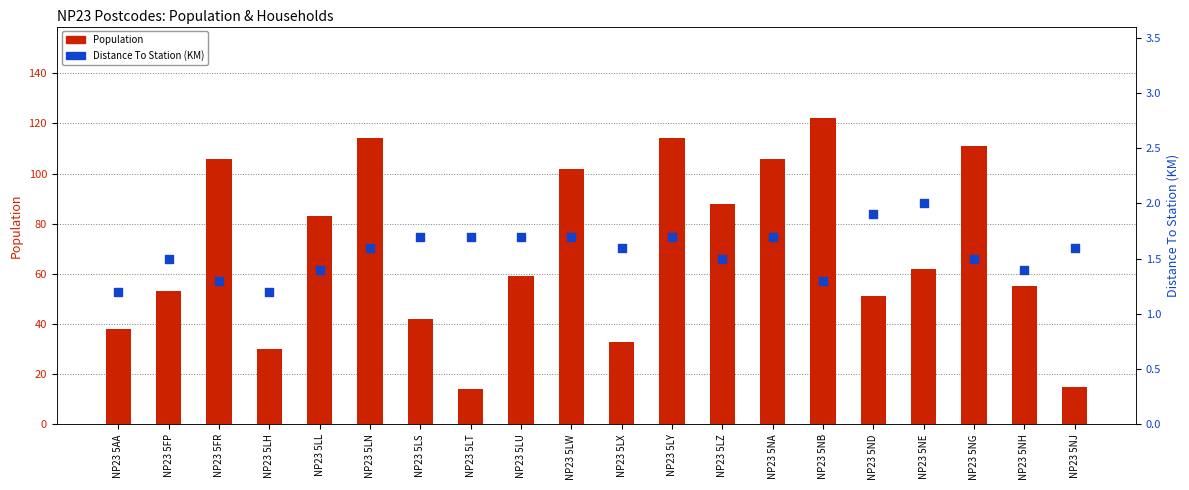

At how many categories does at least one series exceed 35?

16